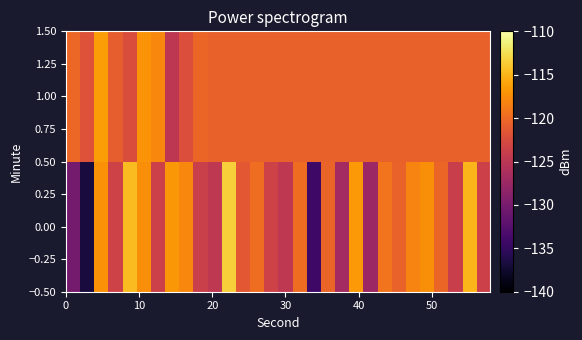

Rank the series by their average value, from lowest to highest.

0.00, 1.00